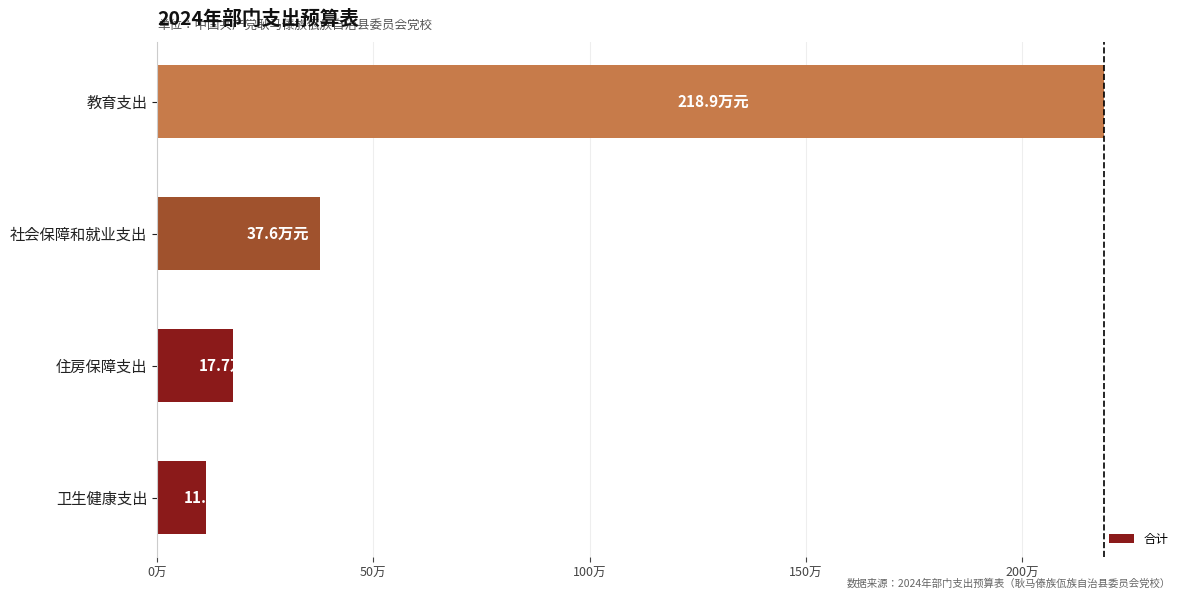

Does the chart contain any negative values?

No